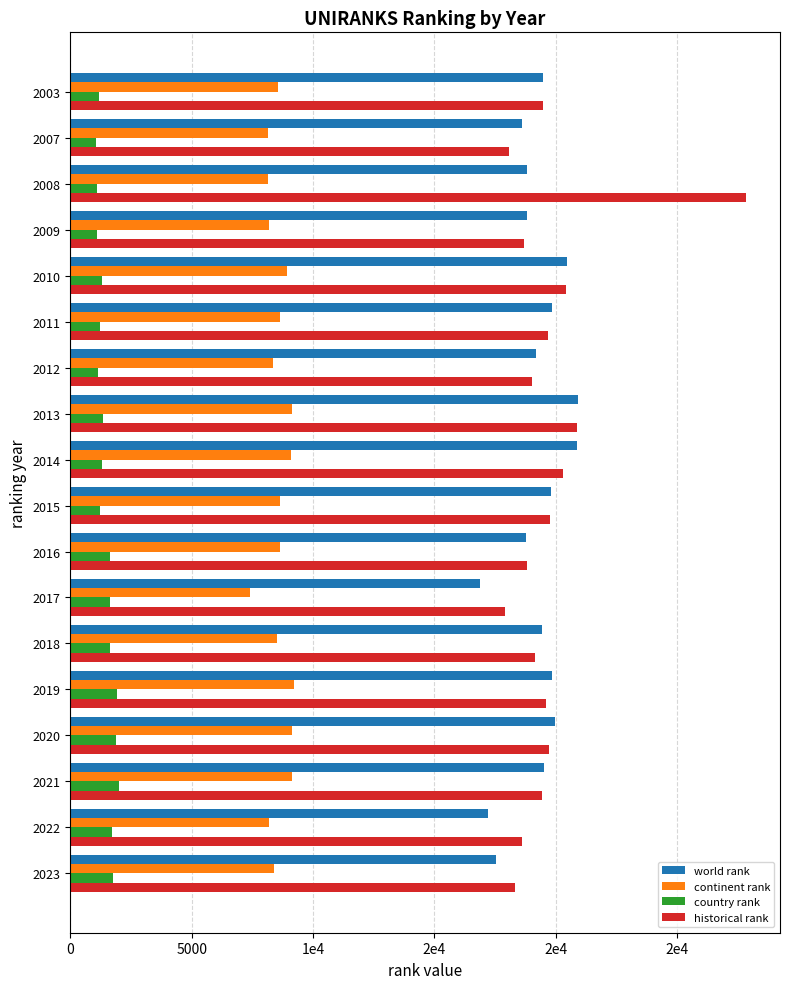

Reading left to right, transcribe all the data shown in this chart.

world rank: 19493	18626	18816	18802	20452	19835	19209	20918	20899	19818	18790	16884	19425	19838	19958	19534	17201	17549
continent rank: 8545	8130	8164	8176	8933	8652	8366	9146	9113	8648	8629	7388	8537	9235	9155	9156	8207	8386
country rank: 1179	1064	1112	1118	1292	1229	1150	1342	1321	1232	1635	1637	1635	1908	1867	2028	1732	1761
historical rank: 19493	18063	27854	18700	20429	19680	19035	20879	20310	19777	18839	17930	19157	19620	19733	19442	18600	18342